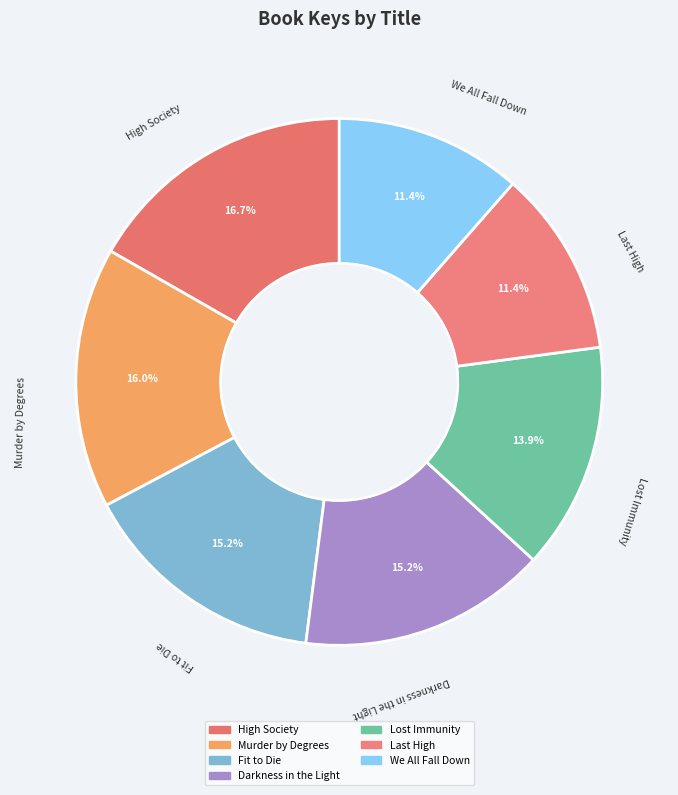

Is it true that High Society is 24% of the pie?

False